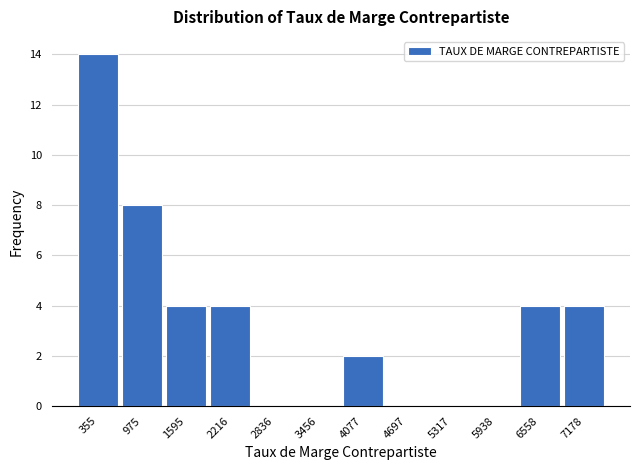

Reading right to left, transcribe all the data shown in this chart.

7178=4	6558=4	5938=0	5317=0	4697=0	4077=2	3456=0	2836=0	2216=4	1595=4	975=8	355=14